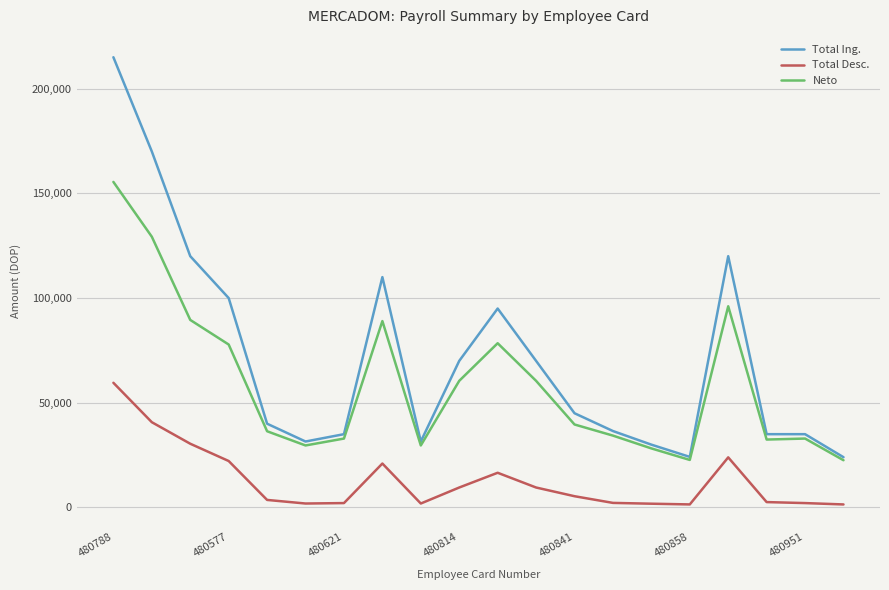

What is the minimum value for Neto?

22556.6